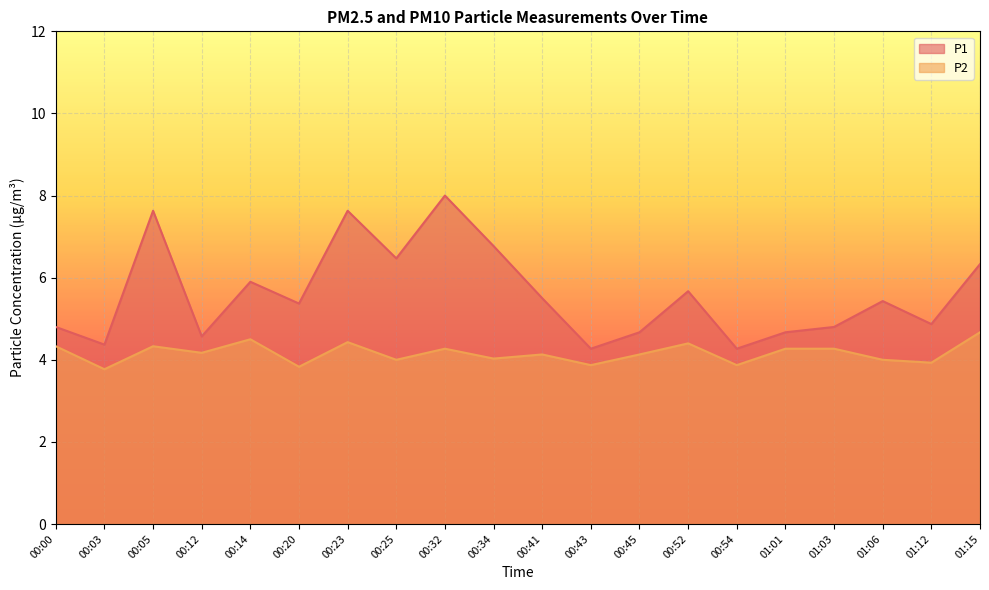

Which series has the widest spread of values?

P1